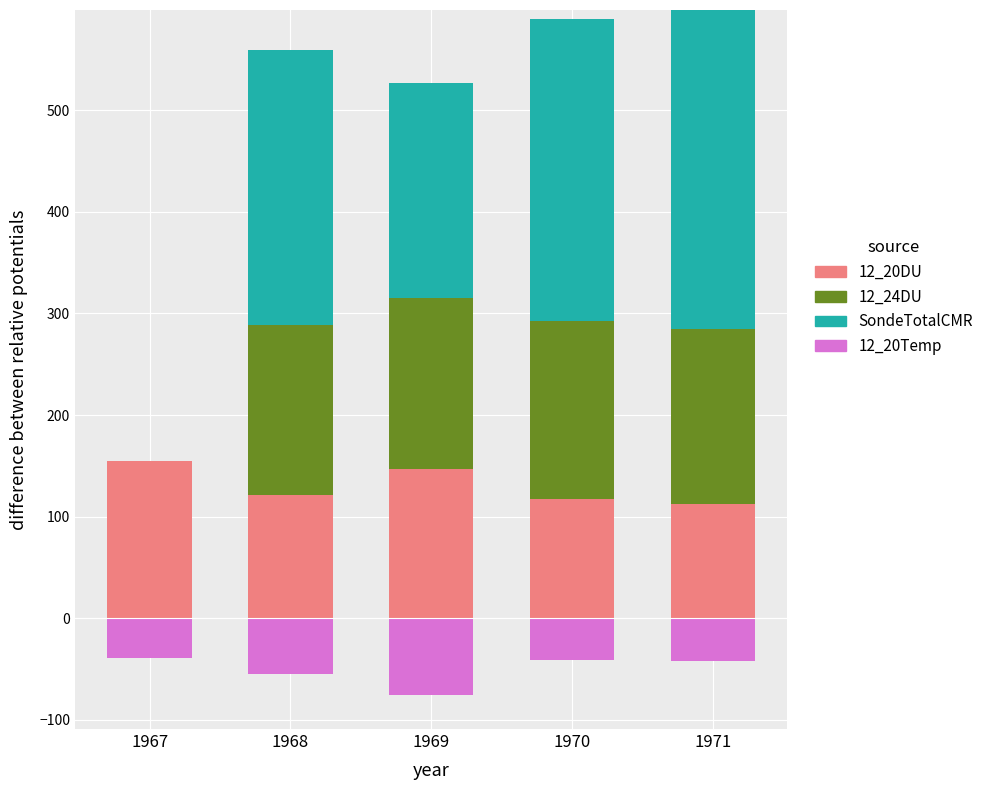

Which series has the largest total across all categories?

SondeTotalCMR